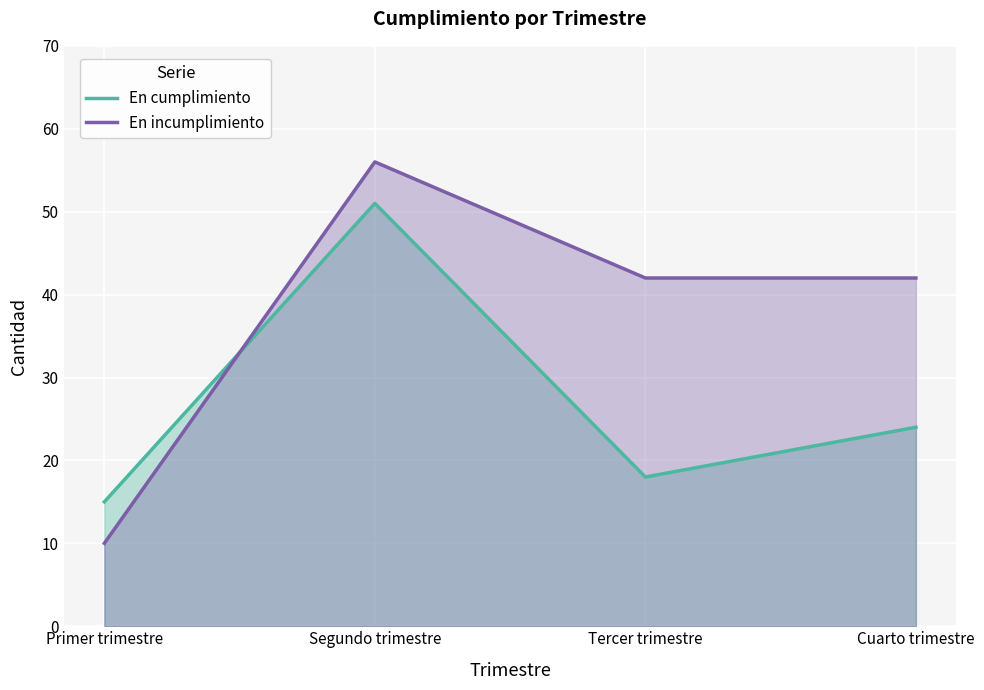

Does the chart display data point markers on the line(s)?

No